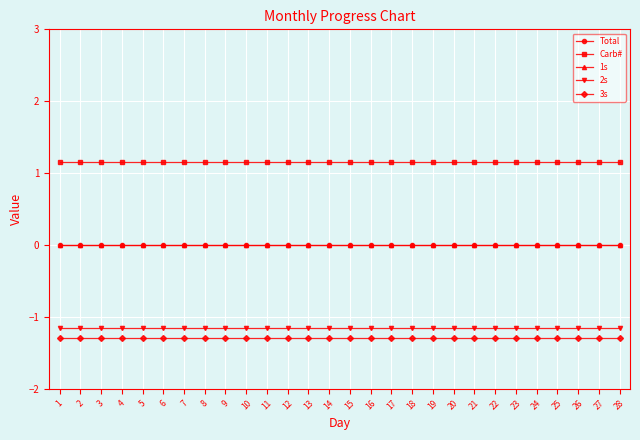

Does the chart have visible grid lines?

Yes